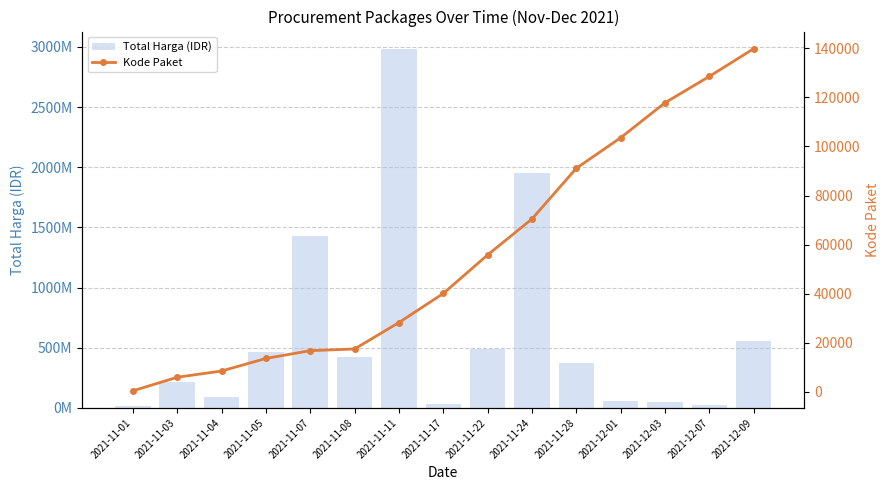

Rank the series by their average value, from lowest to highest.

Kode Paket, Total Harga (IDR)